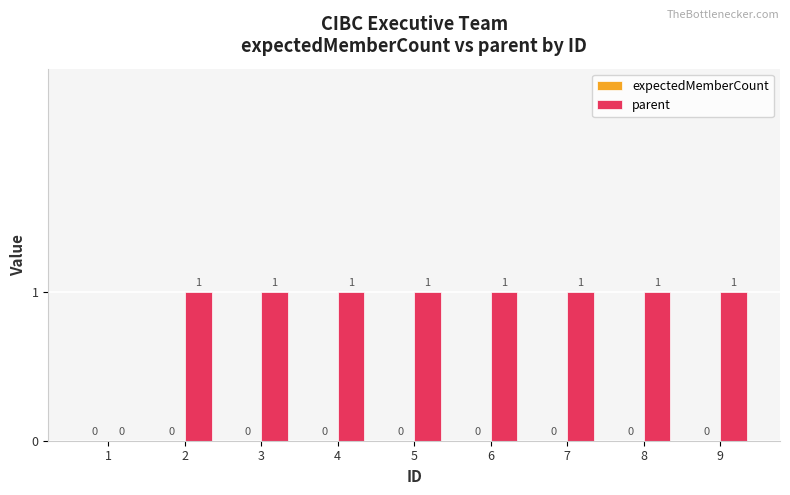

How many values are between 1 and 2?

8